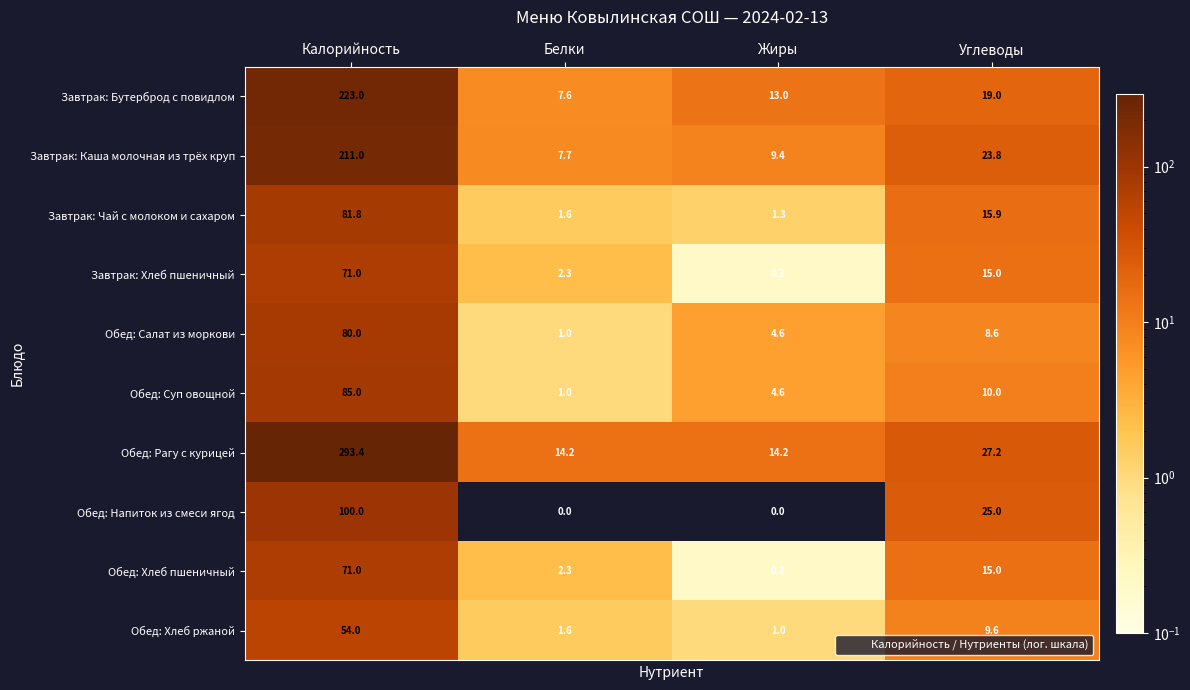

At which label is Завтрак: Бутерброд с повидлом closest to 115?

Углеводы